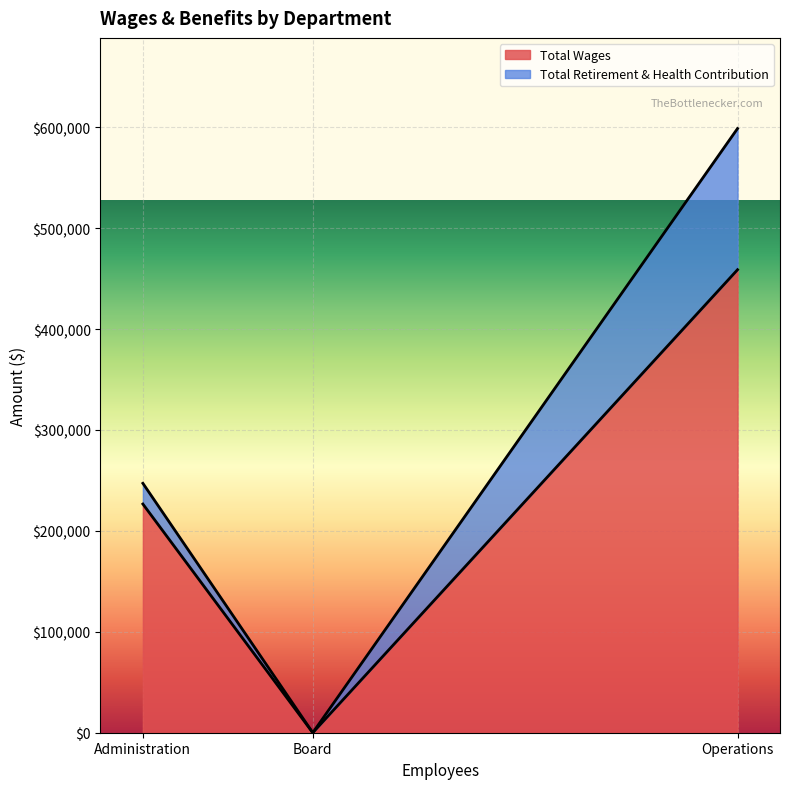

What is the difference between the maximum and minimum values in the Total Retirement & Health Contribution series?

139935